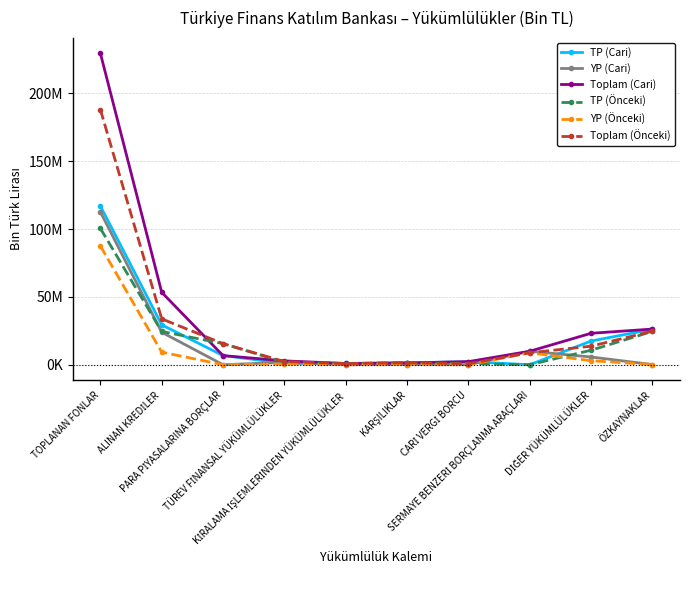

Which has a higher value, SERMAYE BENZERİ BORÇLANMA ARAÇLARI or PARA PİYASALARINA BORÇLAR?

PARA PİYASALARINA BORÇLAR